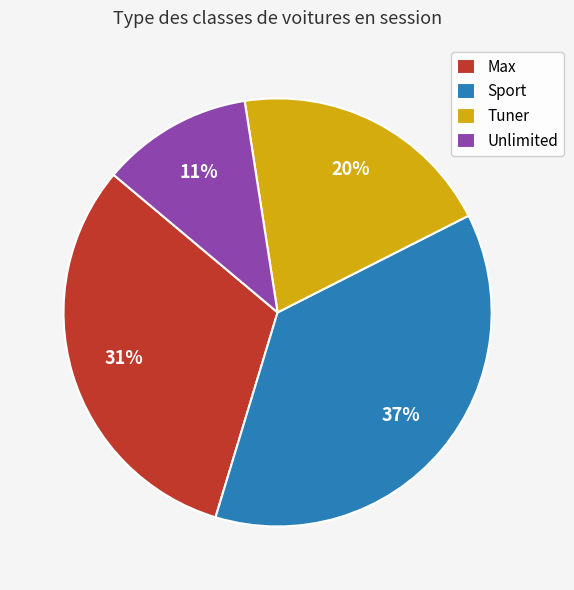

Approximately how many times larger is the value at Tuner compared to Max?

0.6